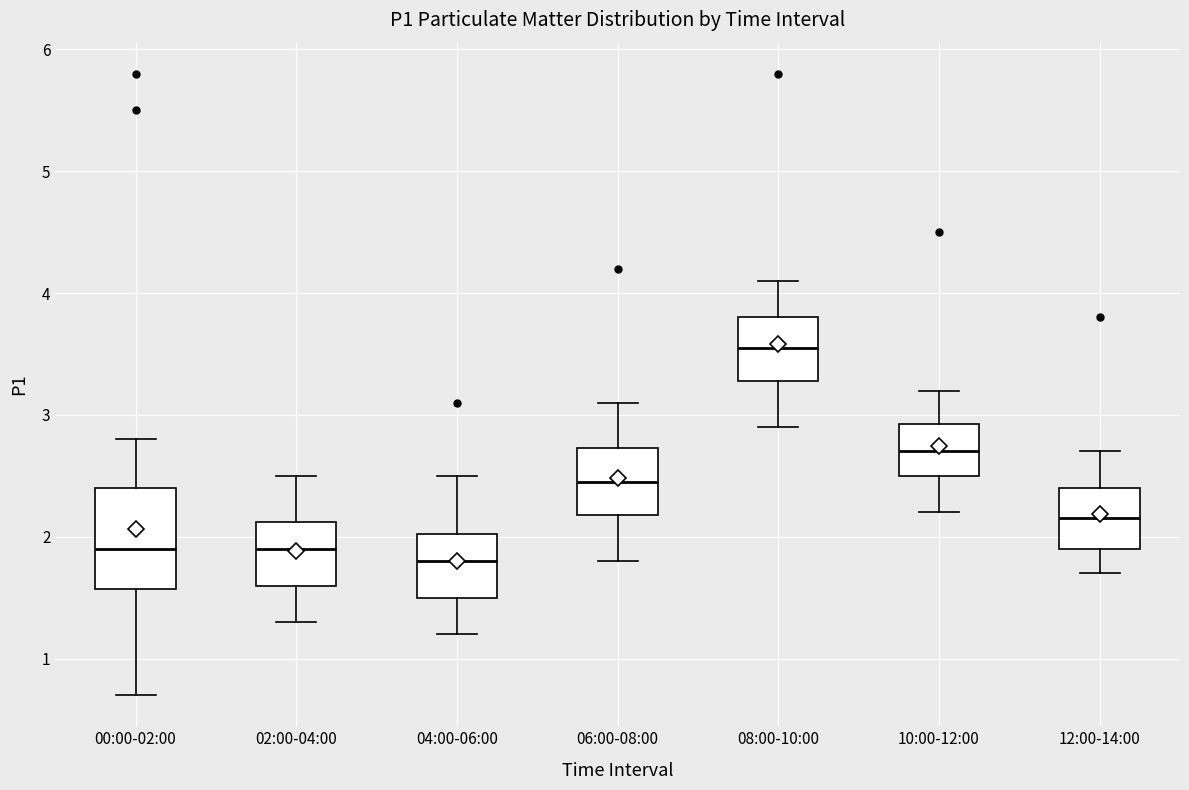

Reading left to right, transcribe this box plot: for each box, give where its median line is, the range the box spans, and where its two whiskers end, as read against the y-axis. The values are not printed on the chart, so give them approximately, as read against the axis.

00:00-02:00: median 1.9, box 1.6 to 2.4, whiskers 0.7 to 2.8
02:00-04:00: median 1.9, box 1.6 to 2.1, whiskers 1.3 to 2.5
04:00-06:00: median 1.8, box 1.5 to 2.0, whiskers 1.2 to 2.5
06:00-08:00: median 2.5, box 2.2 to 2.7, whiskers 1.8 to 3.1
08:00-10:00: median 3.6, box 3.3 to 3.8, whiskers 2.9 to 4.1
10:00-12:00: median 2.7, box 2.5 to 2.9, whiskers 2.2 to 3.2
12:00-14:00: median 2.2, box 1.9 to 2.4, whiskers 1.7 to 2.7